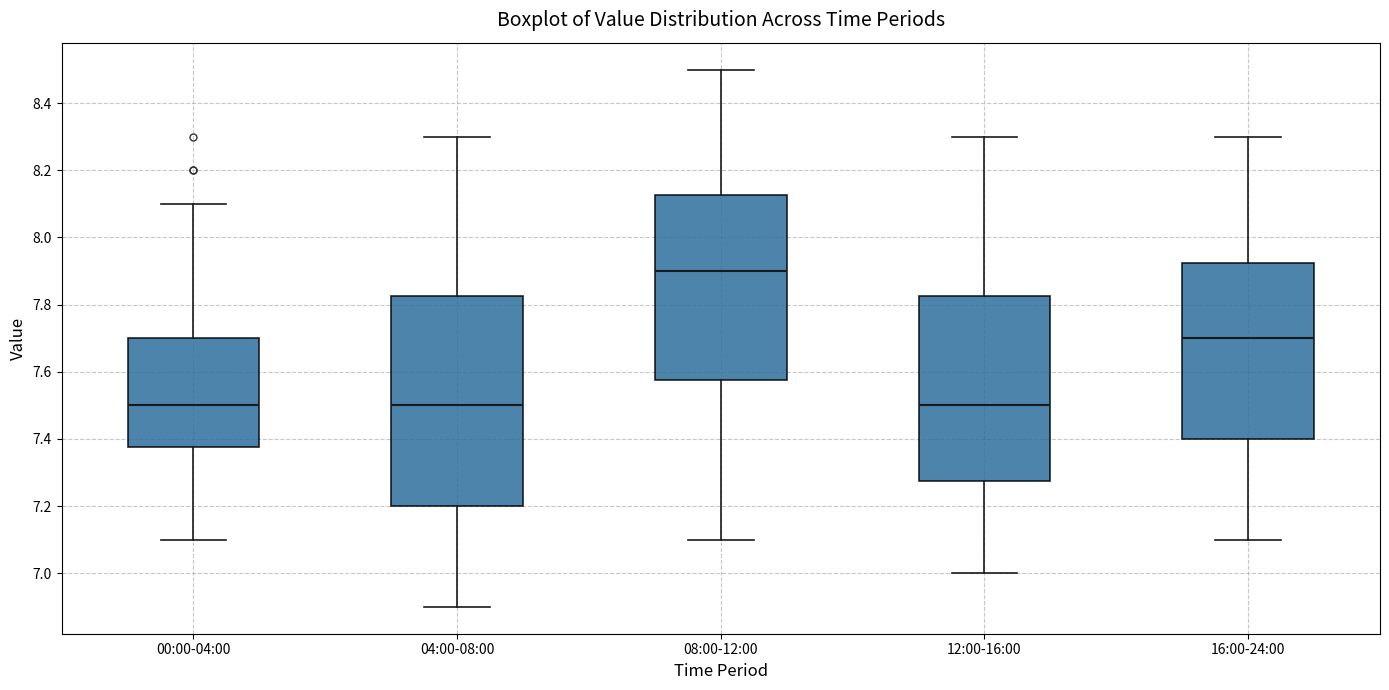

Reading left to right, transcribe this box plot: for each box, give where its median line is, the range the box spans, and where its two whiskers end, as read against the y-axis. The values are not printed on the chart, so give them approximately, as read against the axis.

00:00-04:00: median 7.50, box 7.38 to 7.70, whiskers 7.10 to 8.10
04:00-08:00: median 7.50, box 7.20 to 7.82, whiskers 6.90 to 8.30
08:00-12:00: median 7.90, box 7.58 to 8.12, whiskers 7.10 to 8.50
12:00-16:00: median 7.50, box 7.28 to 7.82, whiskers 7.00 to 8.30
16:00-24:00: median 7.70, box 7.40 to 7.92, whiskers 7.10 to 8.30